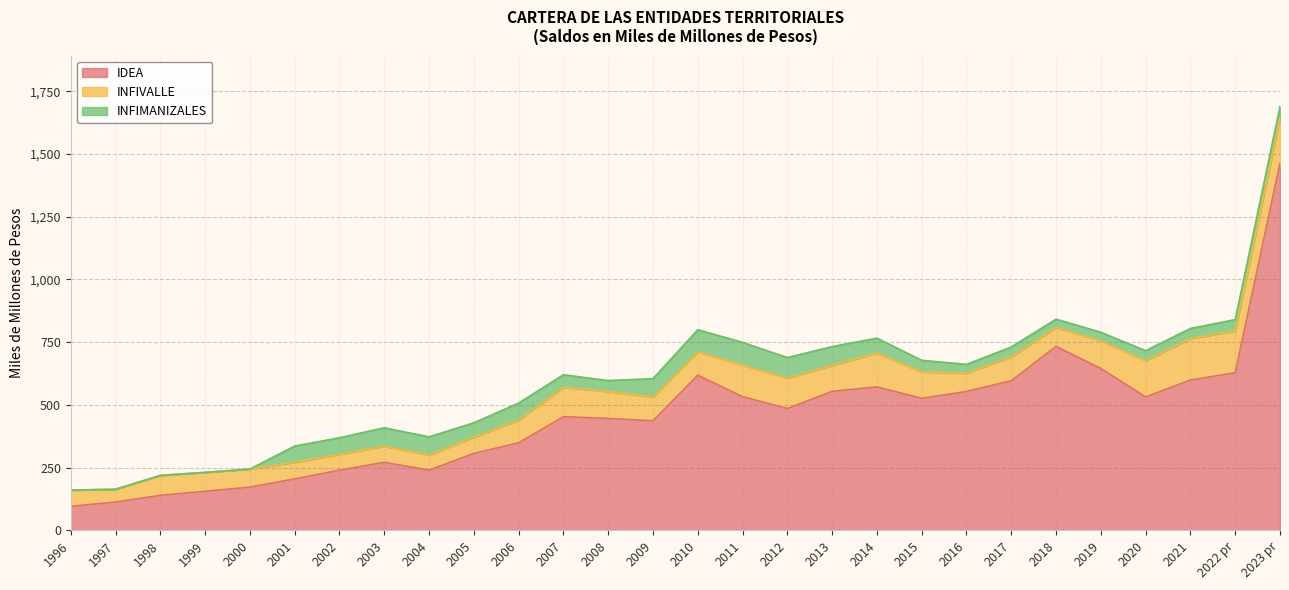

What is the label of the 1st point from the left?

1996